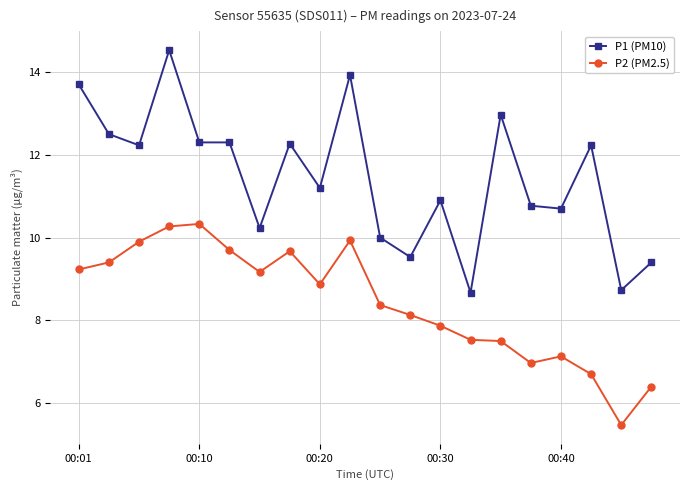

What is the difference between the maximum and second lowest values in the P2 (PM2.5) series?

3.9